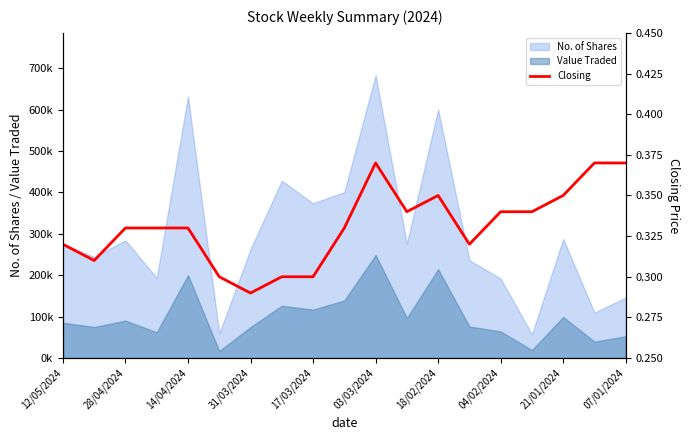

What is the minimum value shown in the chart?

0.3